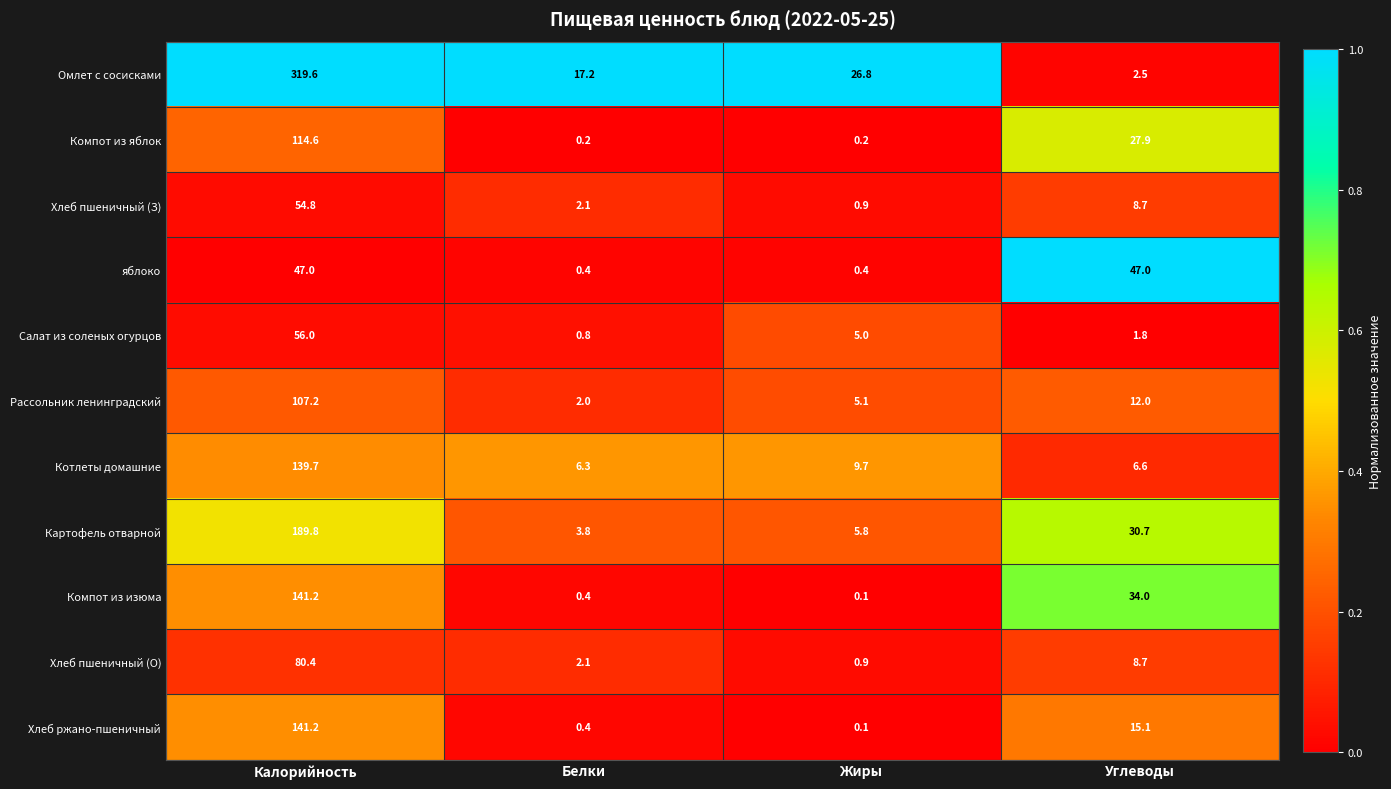

Is it true that Омлет с сосисками equals 17.2 at Белки?

True